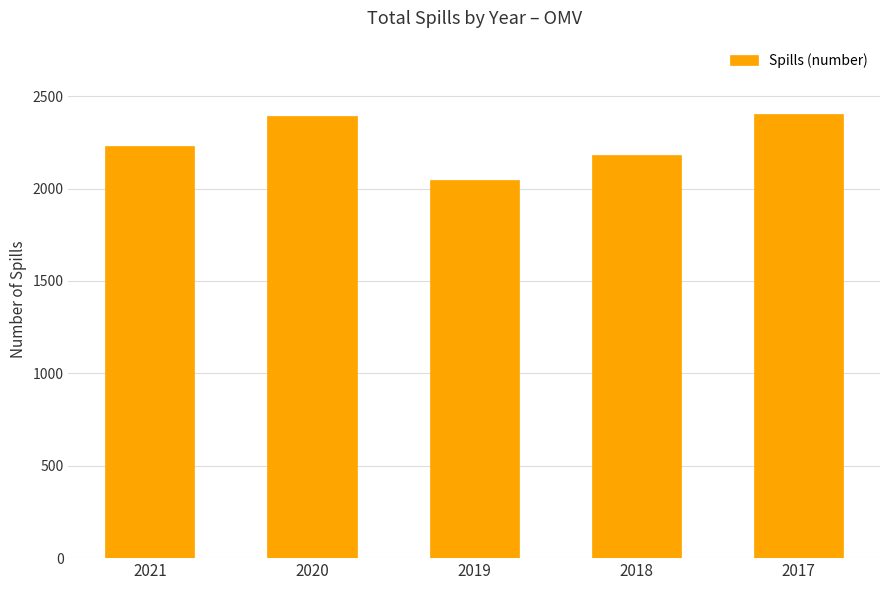

Reading left to right, what are all the values shown in this chart?

2021=2232	2020=2390	2019=2047	2018=2184	2017=2403